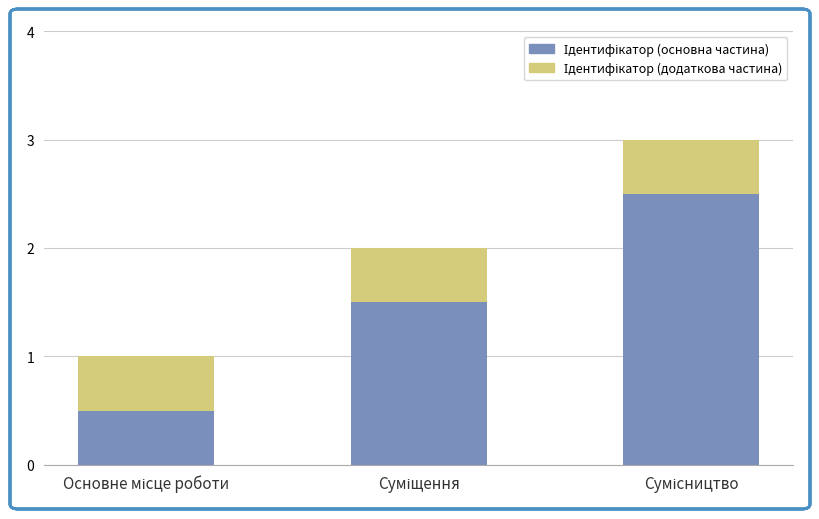

Rank the series at Суміщення from highest to lowest value.

Ідентифікатор (основна частина), Ідентифікатор (додаткова частина)